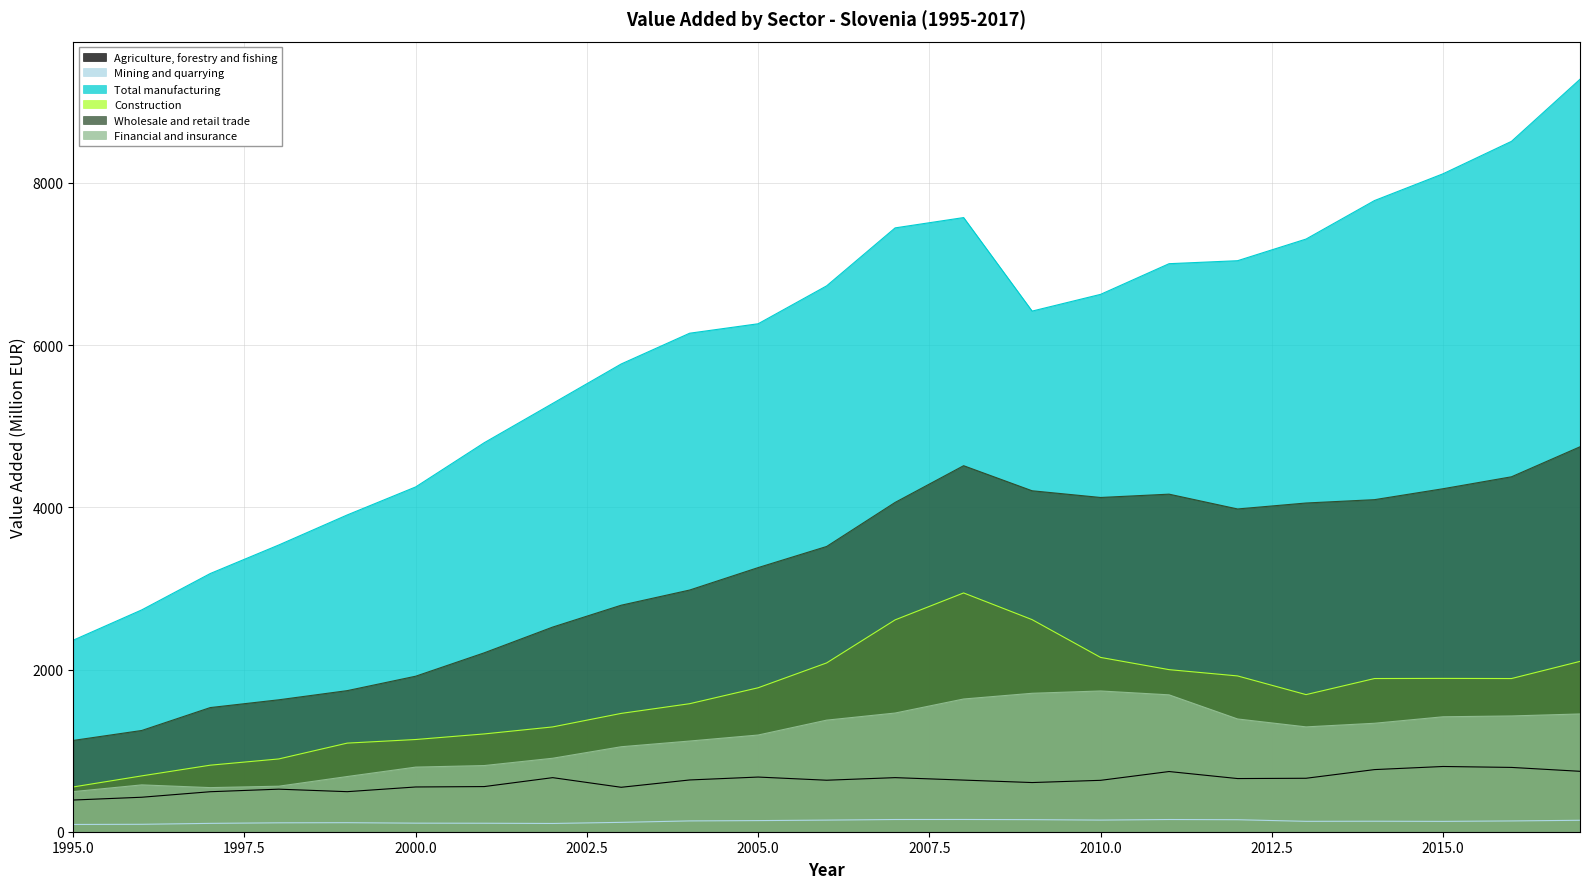

What is the difference between the maximum and minimum values in the Wholesale and retail trade series?

3620.1